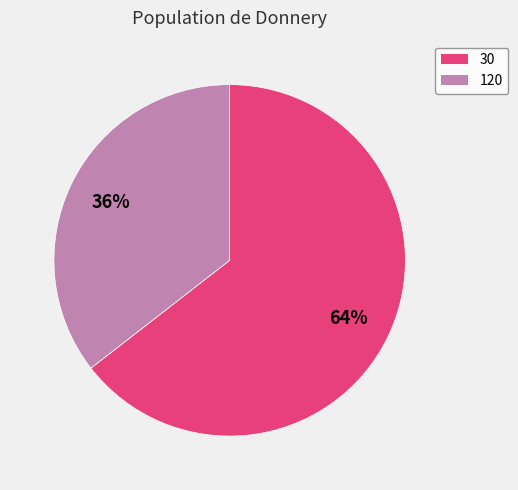

Between 30 and 120, which is larger?

30